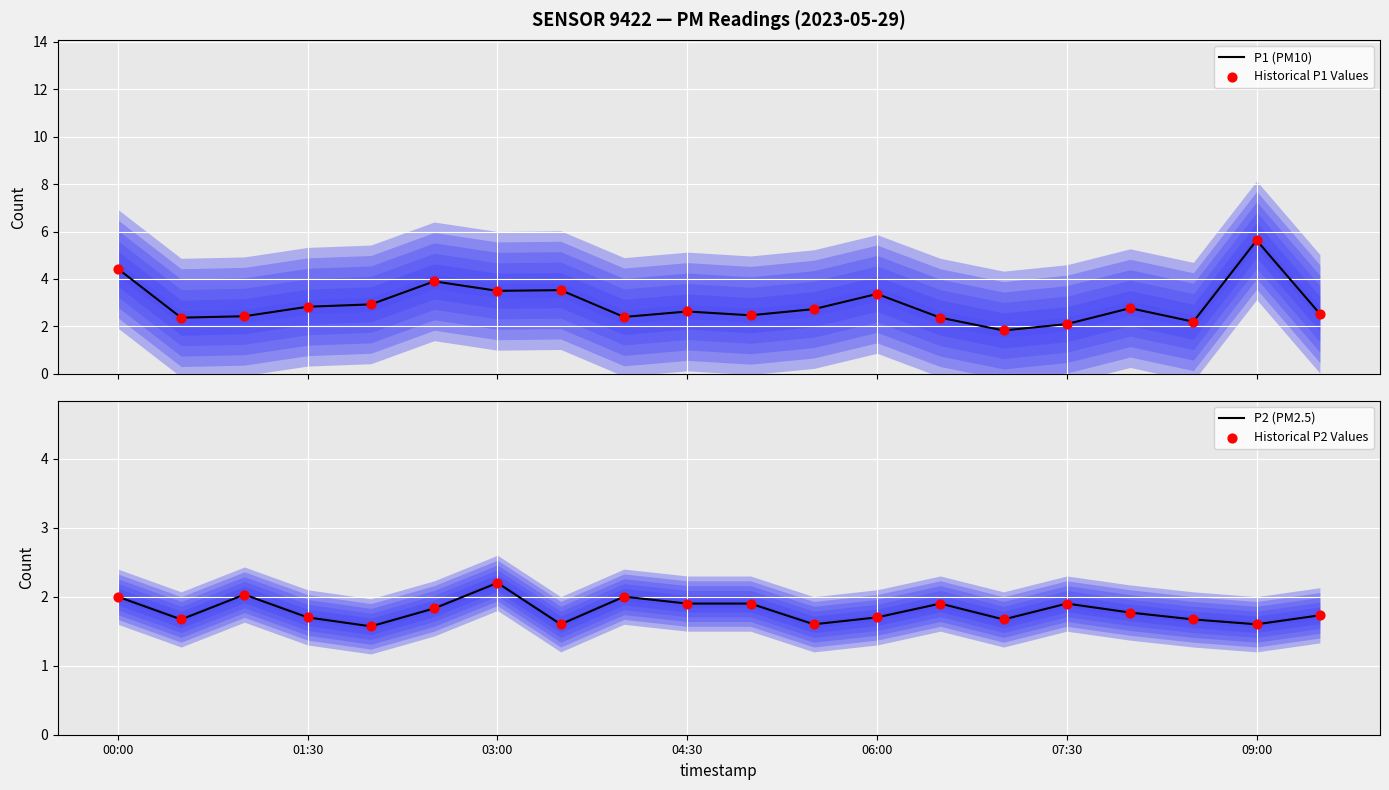

Which category has the highest value in the P2 (PM2.5) series?

03:00